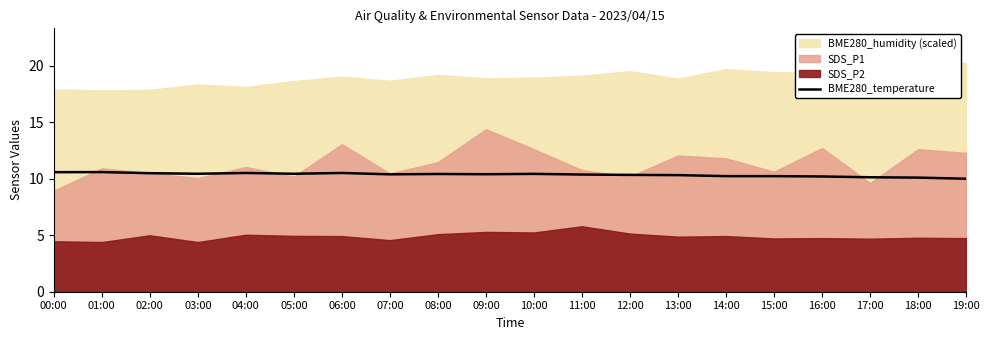

The BME280_temperature series shows 10.4 at 10:00. True or false?

True